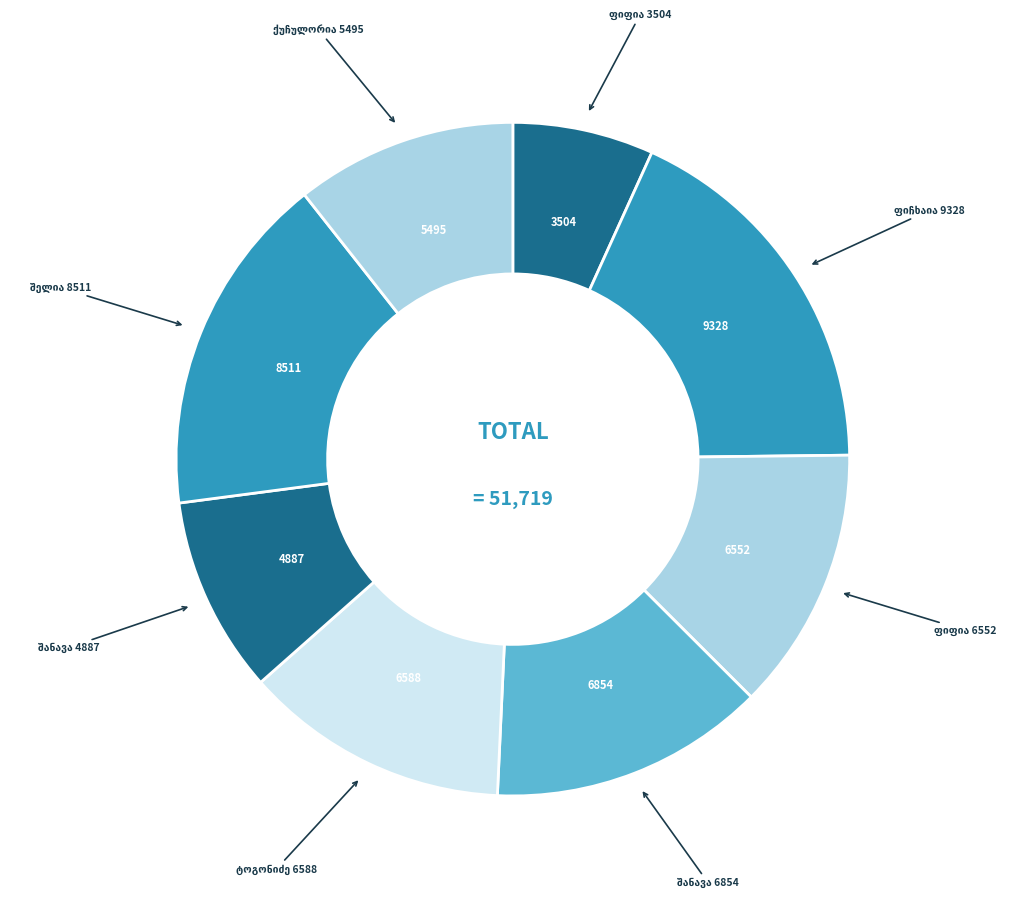

How many slices are in this pie chart?

8